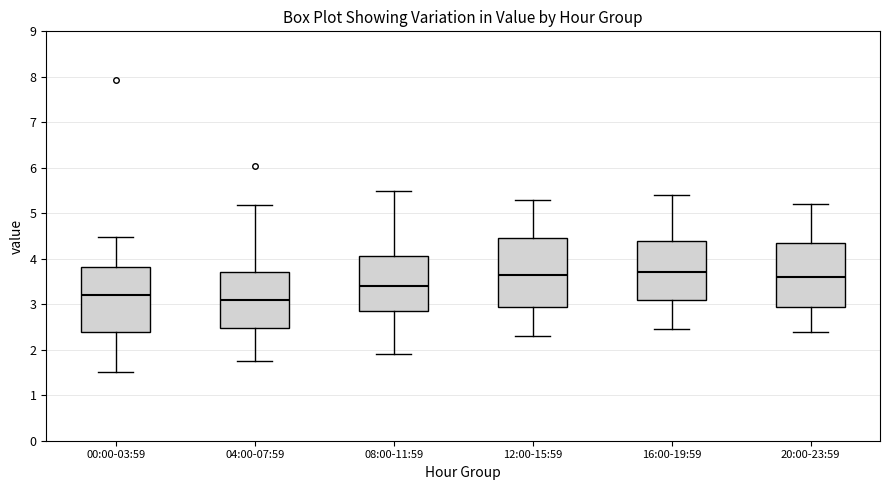

Reading left to right, transcribe this box plot: for each box, give where its median line is, the range the box spans, and where its two whiskers end, as read against the y-axis. The values are not printed on the chart, so give them approximately, as read against the axis.

00:00-03:59: median 3.2, box 2.4 to 3.8, whiskers 1.5 to 4.5
04:00-07:59: median 3.1, box 2.5 to 3.7, whiskers 1.8 to 5.2
08:00-11:59: median 3.4, box 2.9 to 4.1, whiskers 1.9 to 5.5
12:00-15:59: median 3.7, box 3.0 to 4.5, whiskers 2.3 to 5.3
16:00-19:59: median 3.7, box 3.1 to 4.4, whiskers 2.5 to 5.4
20:00-23:59: median 3.6, box 3.0 to 4.4, whiskers 2.4 to 5.2